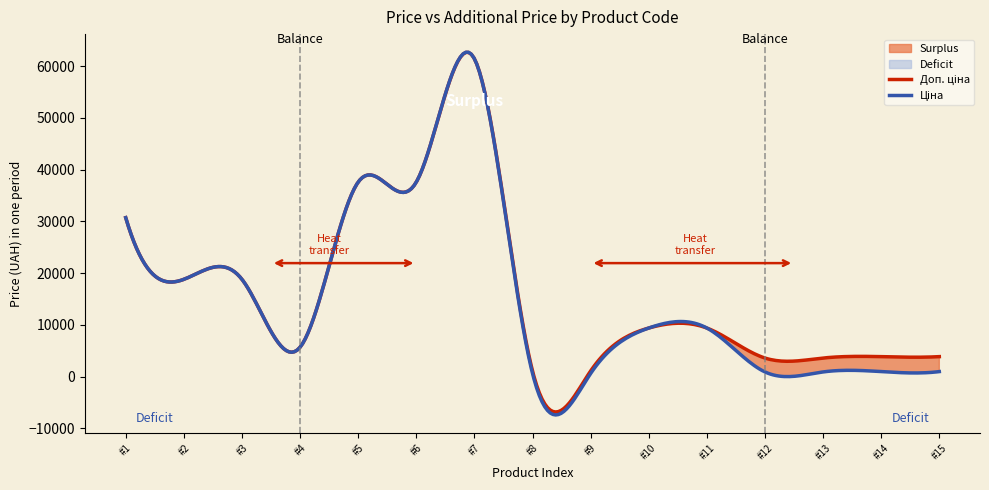

True or false: Доп. ціна has more than 0 interior local peaks.

True